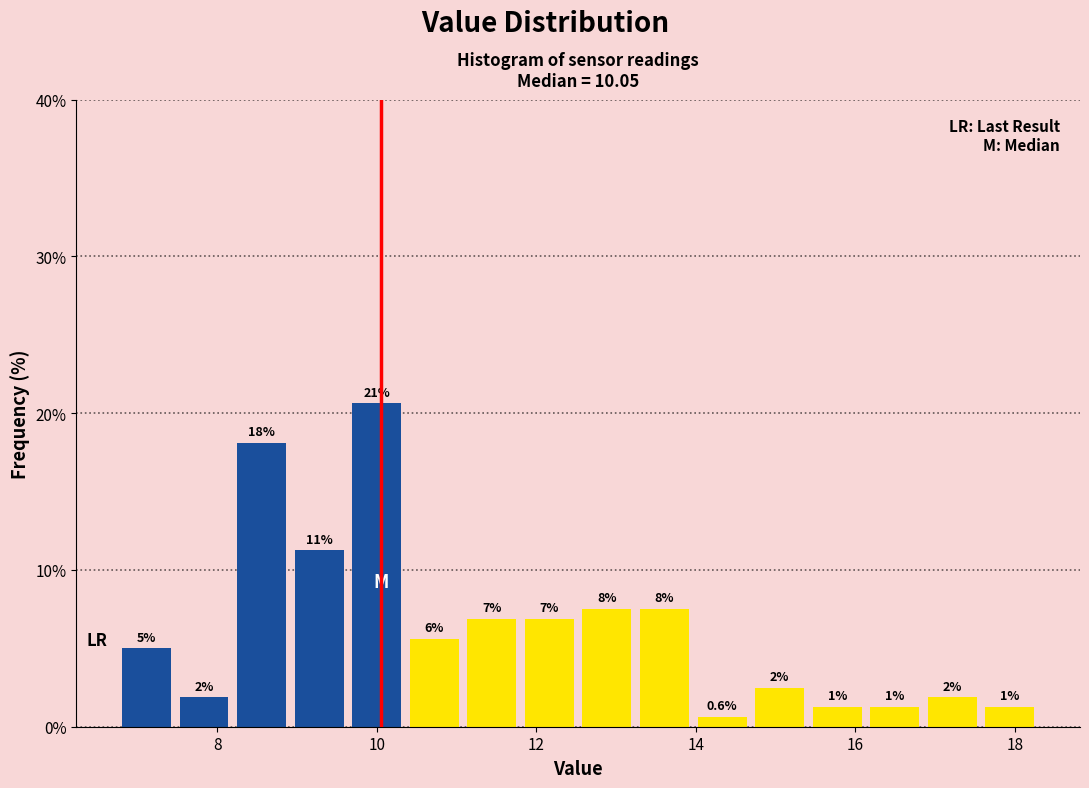

Read against the x-axis, roughly where is the centre of the tallest bar?

10.0